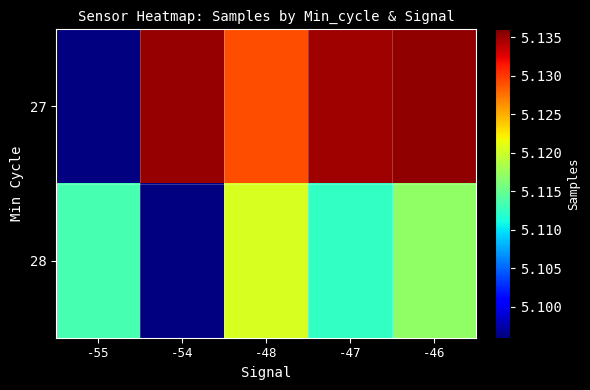

How many data points in 27 are less than 5134786?

1